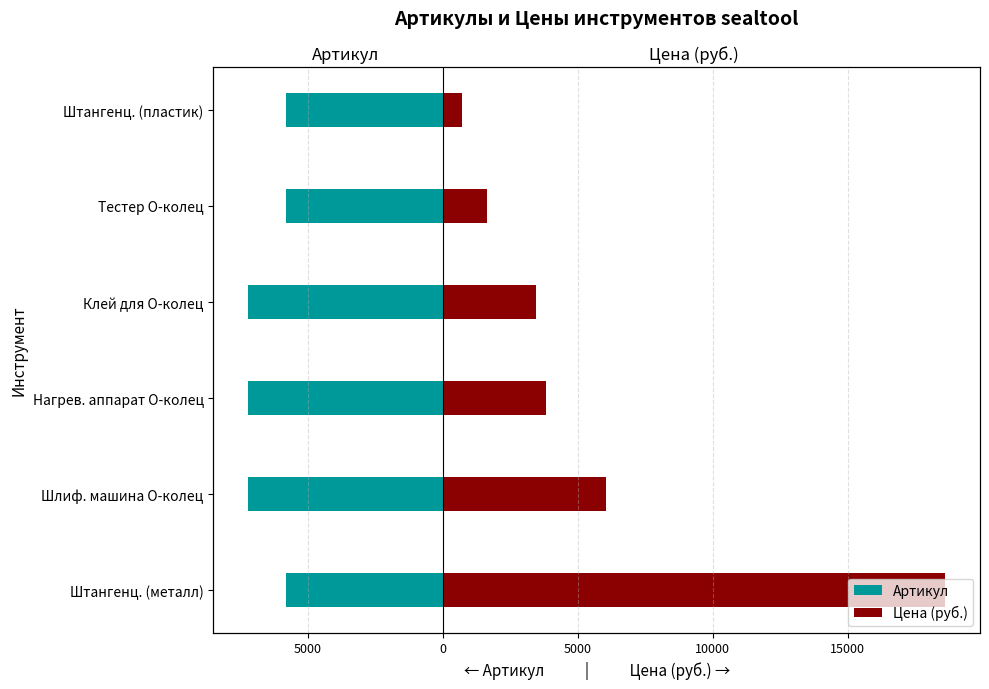

What is the difference between the highest and lowest values at Шлиф. машина О-колец?

13249